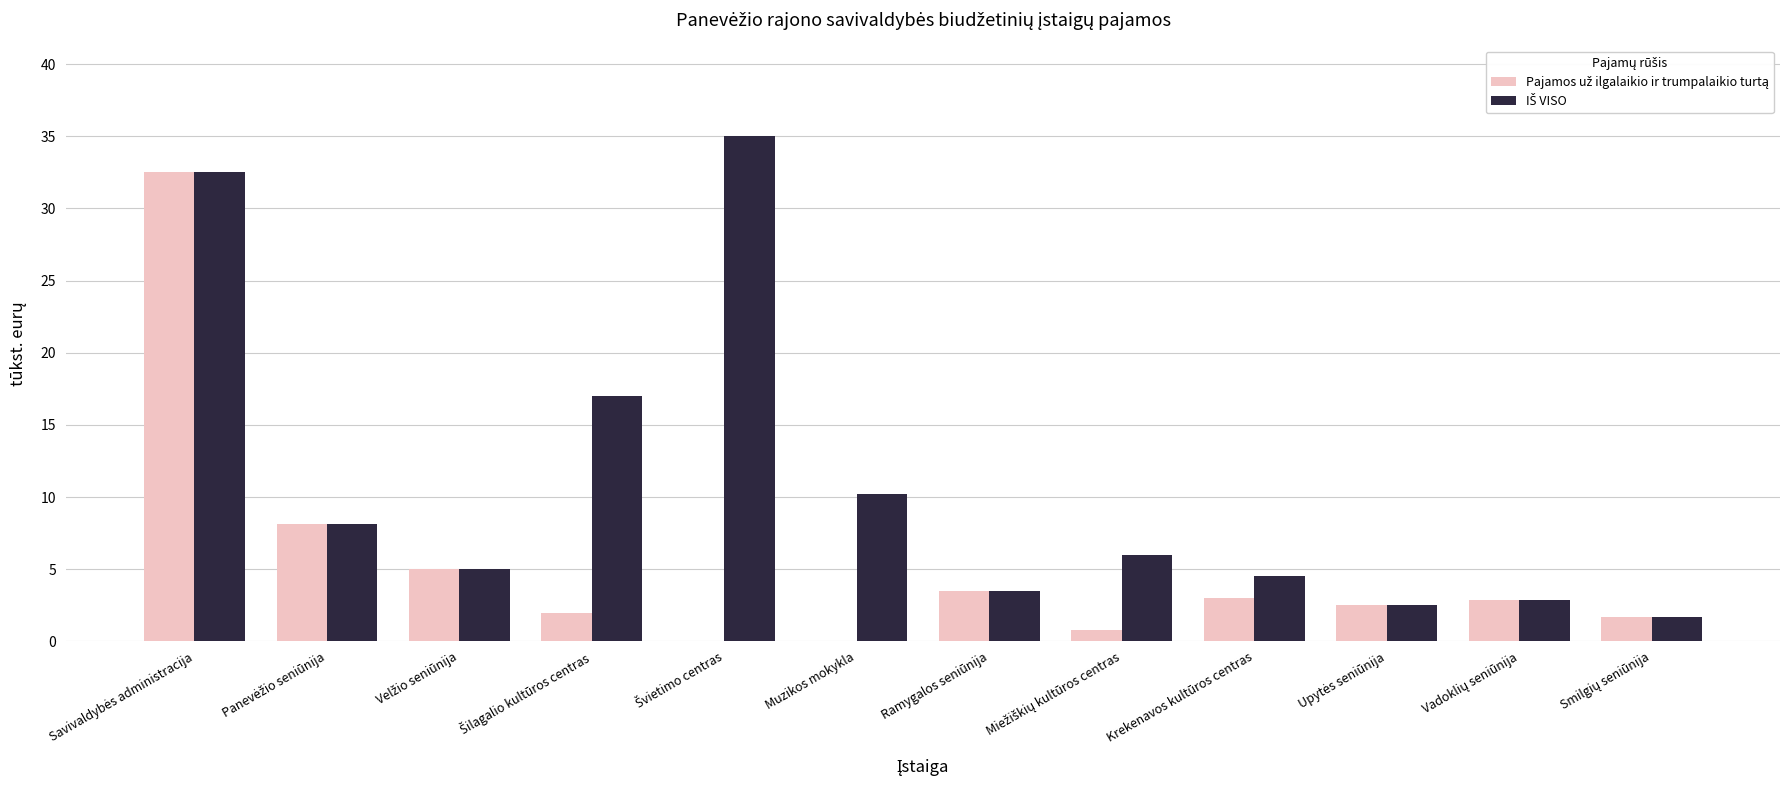

Reading right to left, extract all data points from this chart.

Pajamos už ilgalaikio ir trumpalaikio turtą: Smilgių seniūnija=1.7	Vadoklių seniūnija=2.9	Upytės seniūnija=2.5	Krekenavos kultūros centras=3.0	Miežiškių kultūros centras=0.8	Ramygalos seniūnija=3.5	Muzikos mokykla=0.0	Švietimo centras=0.0	Šilagalio kultūros centras=2.0	Velžio seniūnija=5.0	Panevėžio seniūnija=8.1	Savivaldybės administracija=32.5
IŠ VISO: Smilgių seniūnija=1.7	Vadoklių seniūnija=2.9	Upytės seniūnija=2.5	Krekenavos kultūros centras=4.5	Miežiškių kultūros centras=6.0	Ramygalos seniūnija=3.5	Muzikos mokykla=10.2	Švietimo centras=35.0	Šilagalio kultūros centras=17.0	Velžio seniūnija=5.0	Panevėžio seniūnija=8.1	Savivaldybės administracija=32.5